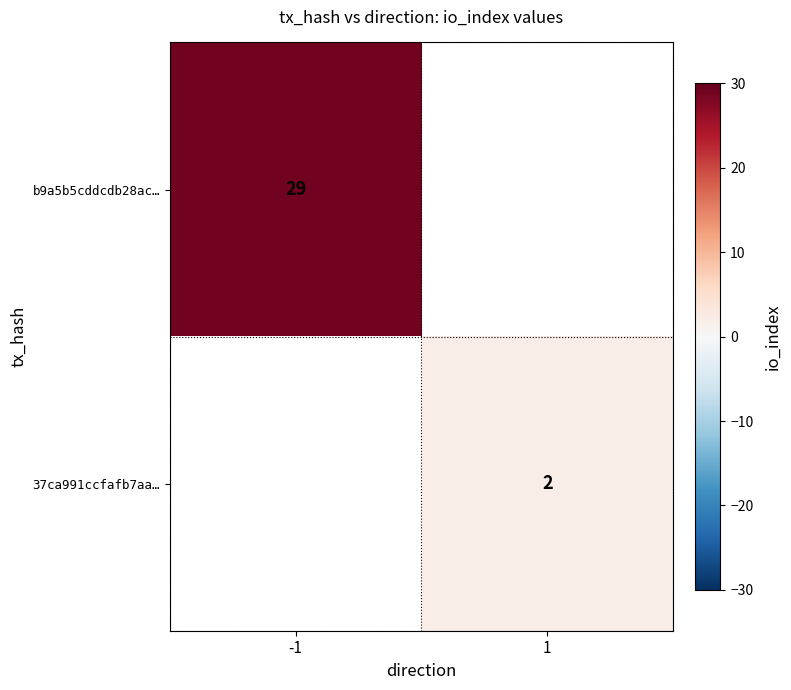

The 37ca991ccfafb7aa… series shows 2 at 1. True or false?

True